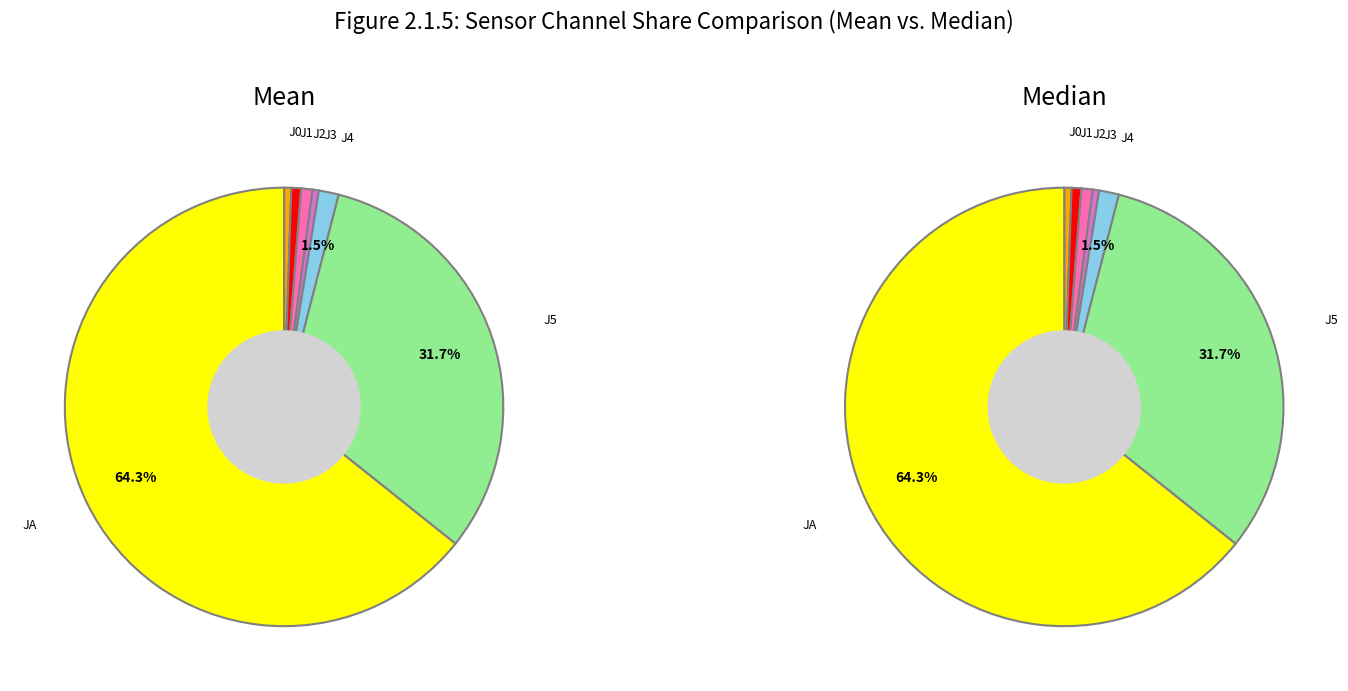

Which category has the smallest portion of the pie?

J3